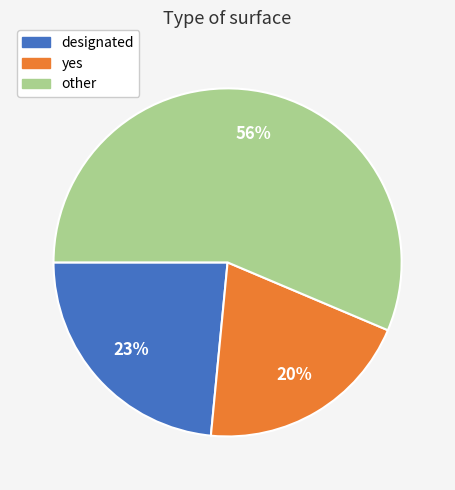

To the nearest percent, what is the average slice percentage?

33%